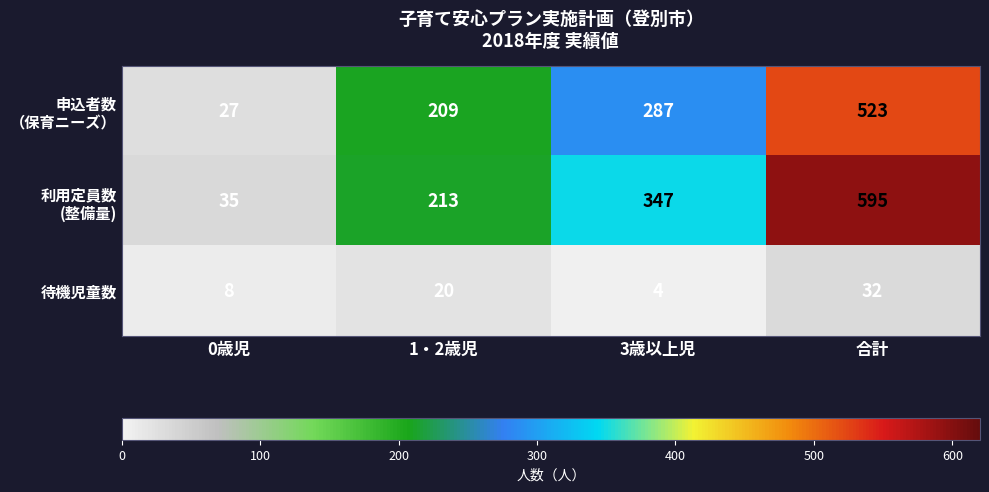

At which category is the sum across all series the highest?

合計